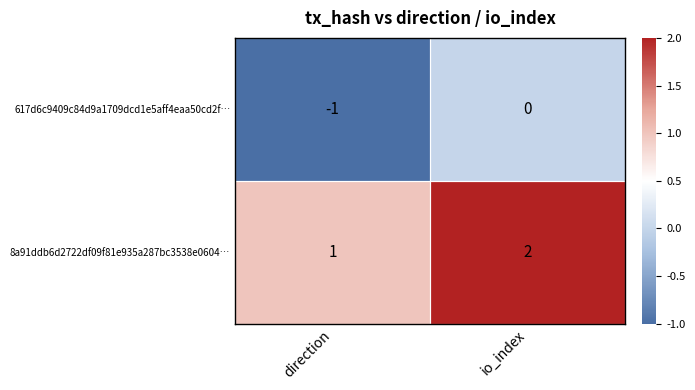

Which series has the largest total across all categories?

8a91ddb6d2722df09f81e935a287bc3538e0604…